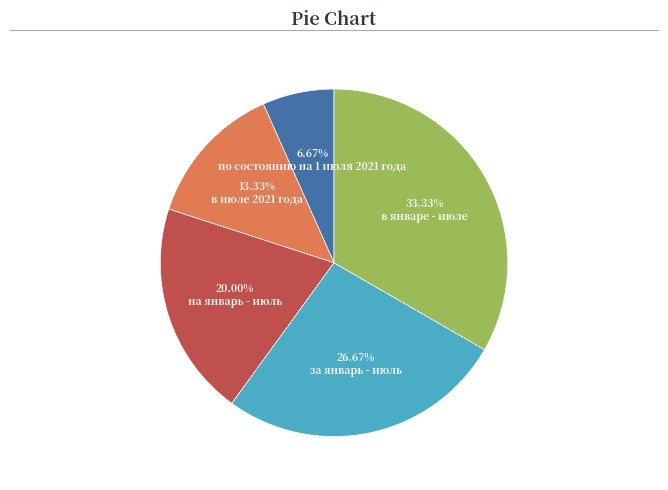

What percentage is the в январе - июлe slice, to the nearest percent?

33%